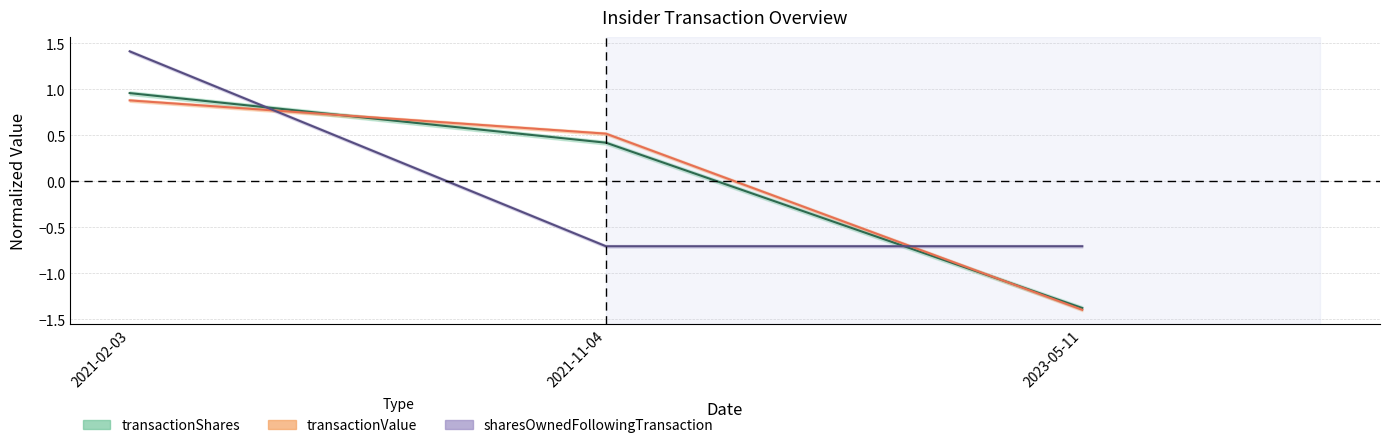

How many positive values does the sharesOwnedFollowingTransaction series have?

1